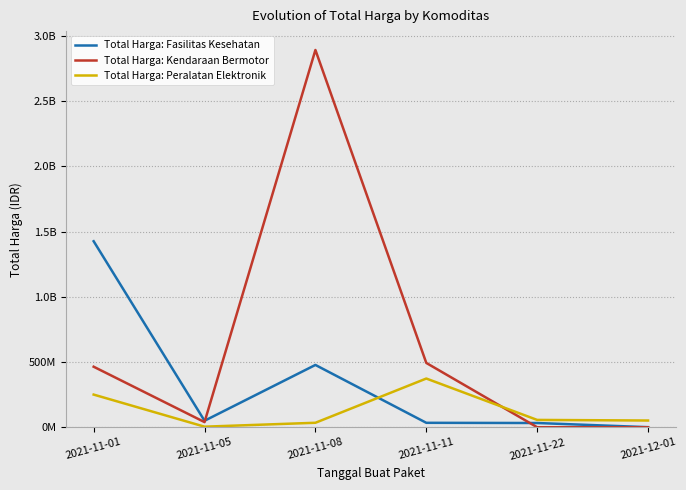

How many values in the Total Harga: Kendaraan Bermotor series are below 464002100?

3